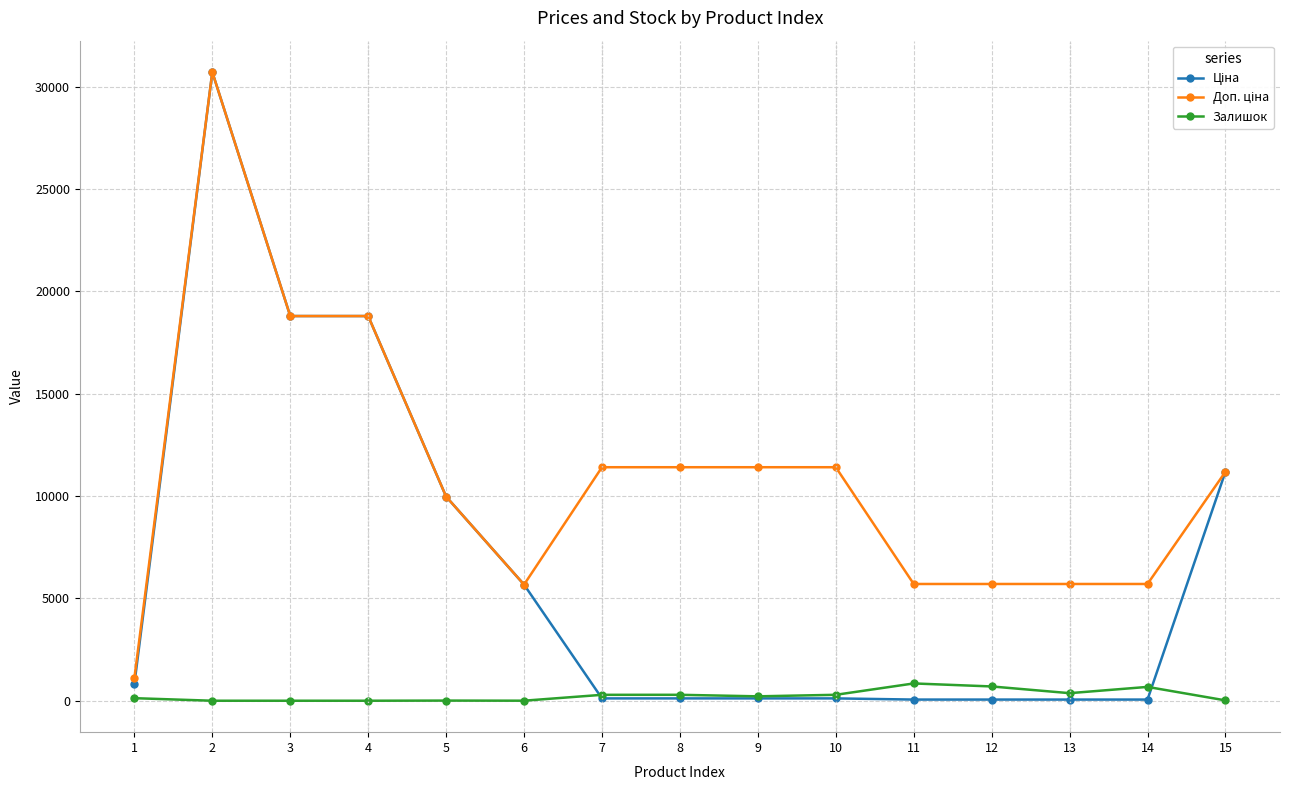

How many lines are shown in the chart?

3